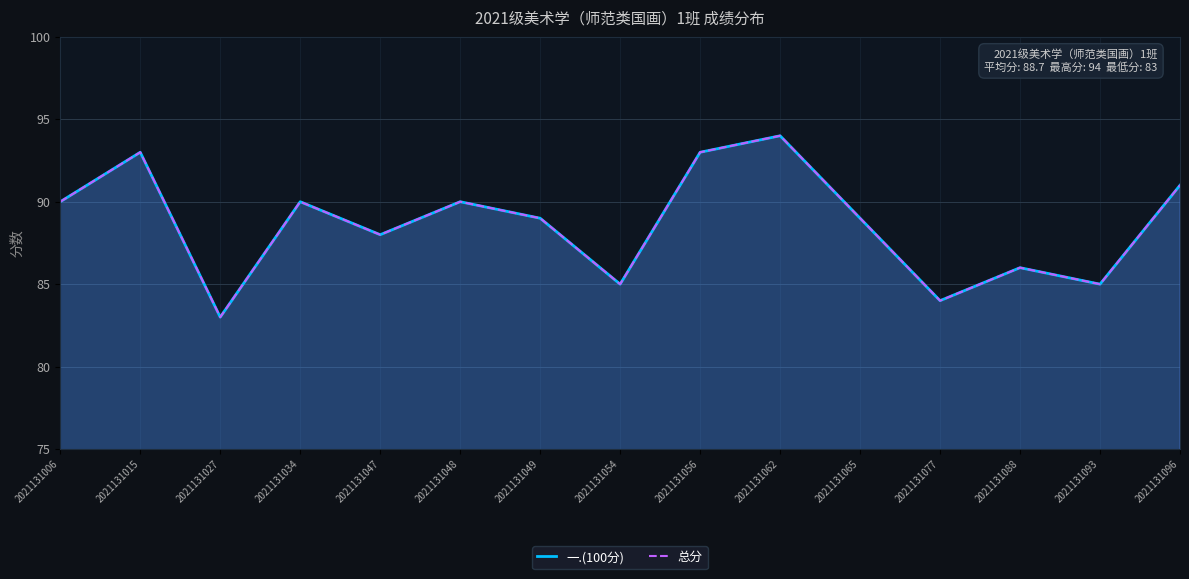

Reading right to left, transcribe all the data shown in this chart.

一.(100分): 91	85	86	84	89	94	93	85	89	90	88	90	83	93	90
总分: 91	85	86	84	89	94	93	85	89	90	88	90	83	93	90